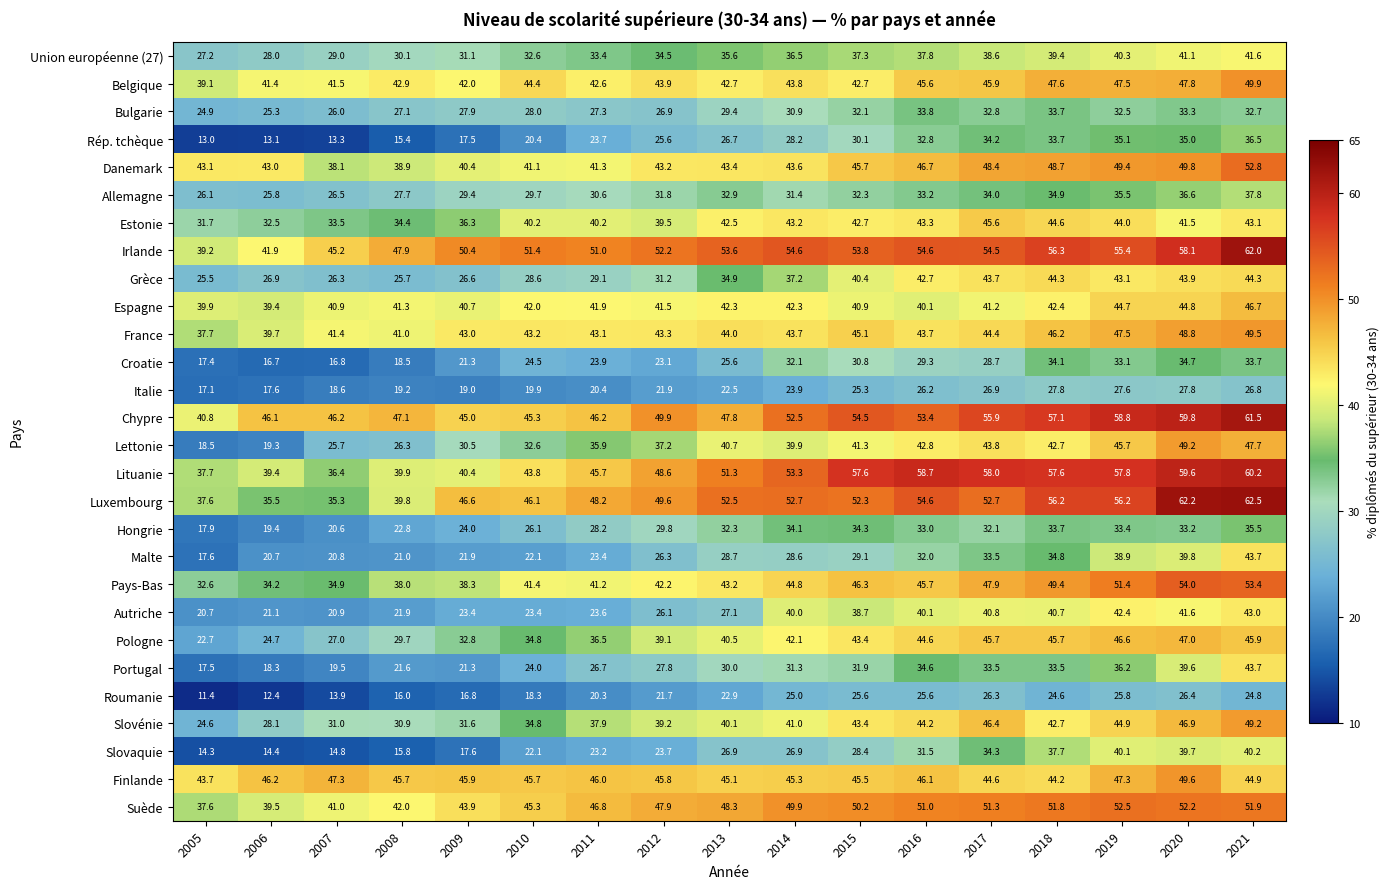

The value of Portugal at 2009 is 35.4. True or false?

False